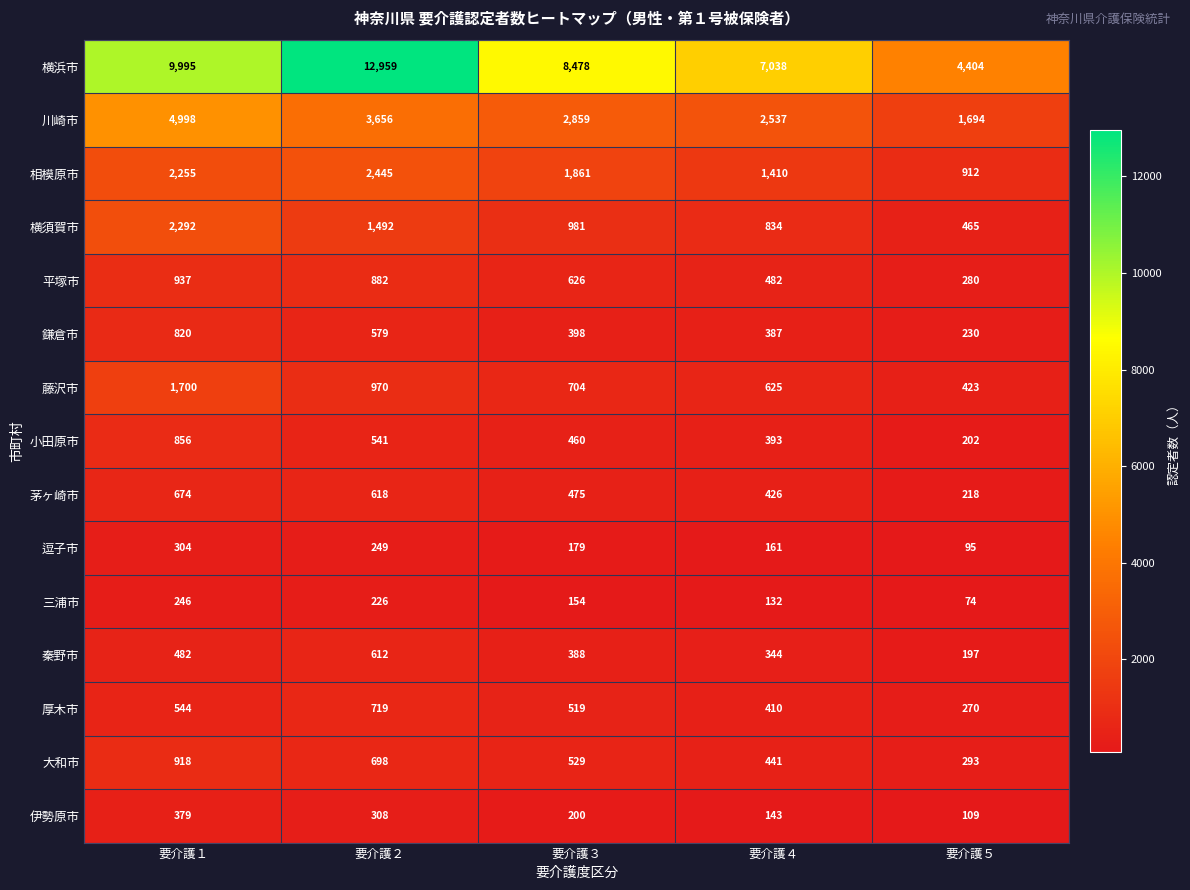

Is it true that 大和市 equals 383 at 要介護２?

False